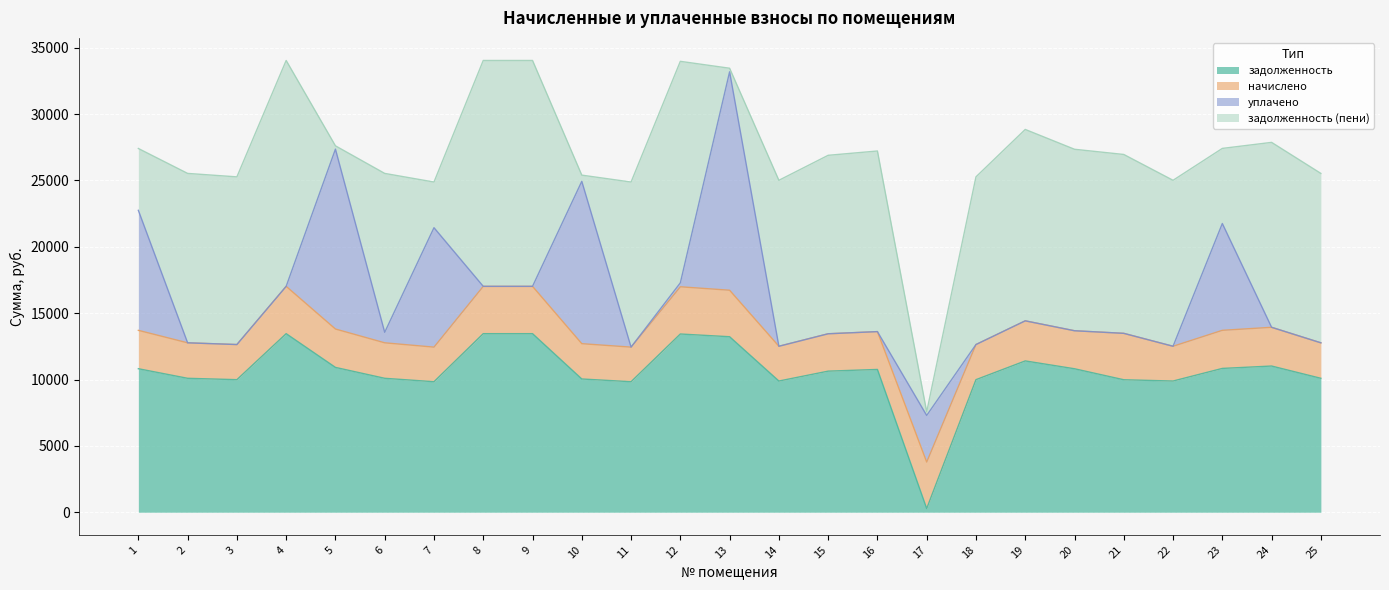

Where does the начислено series first go above 2864?

1